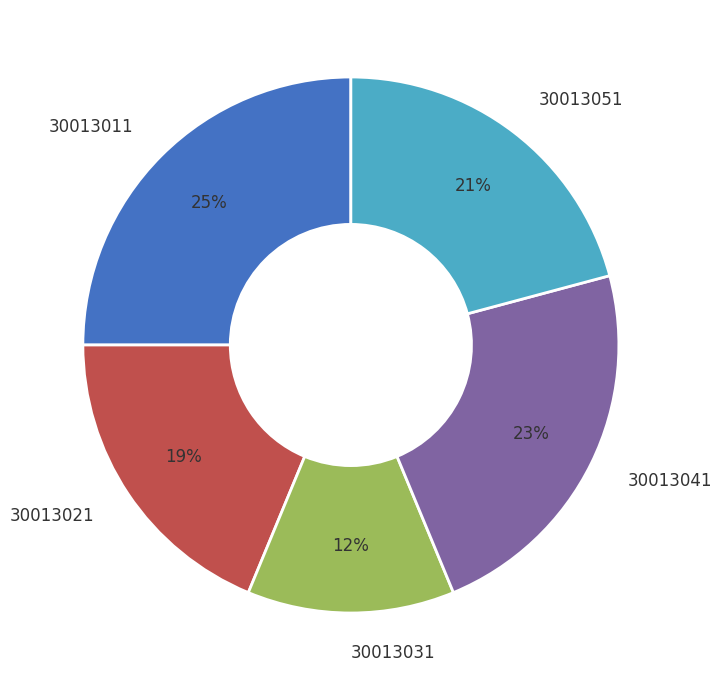

Does any single category account for the majority?

No